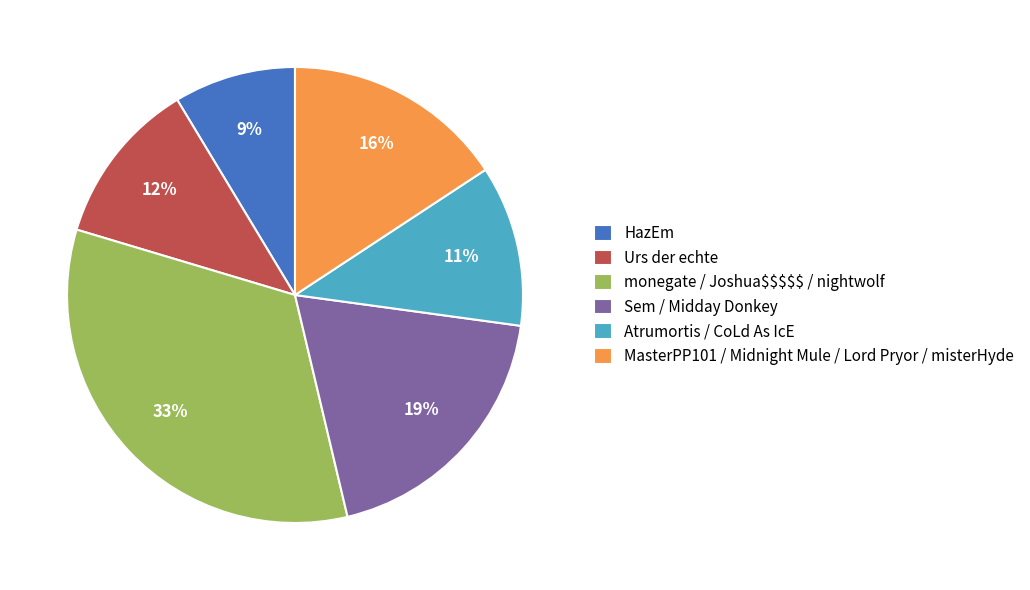

Which slice is the largest?

monegate / Joshua$$$$$ / nightwolf